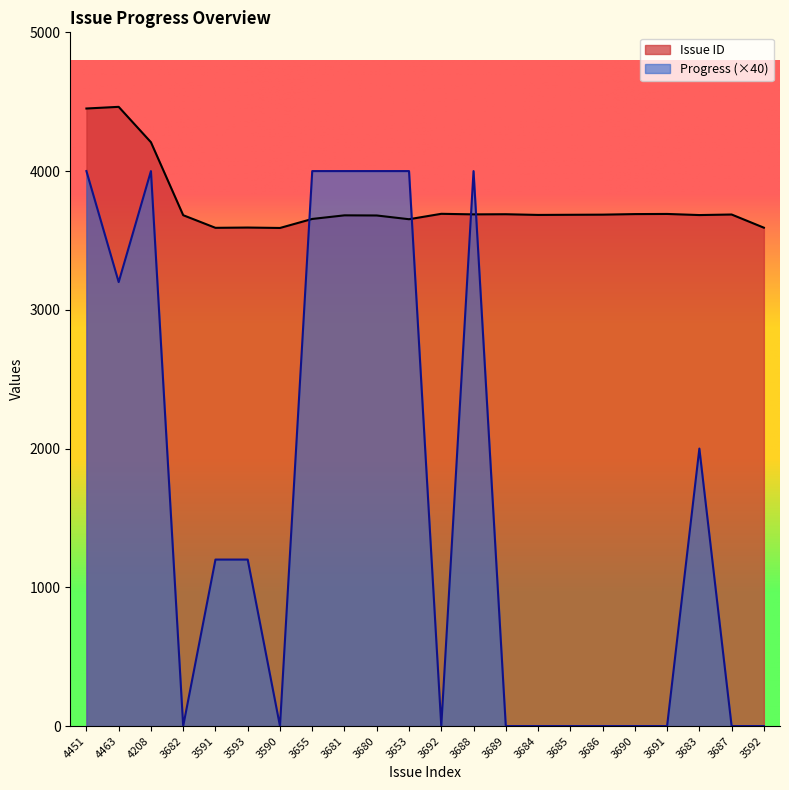

Is it true that Progress equals 1088 at 4451?

False